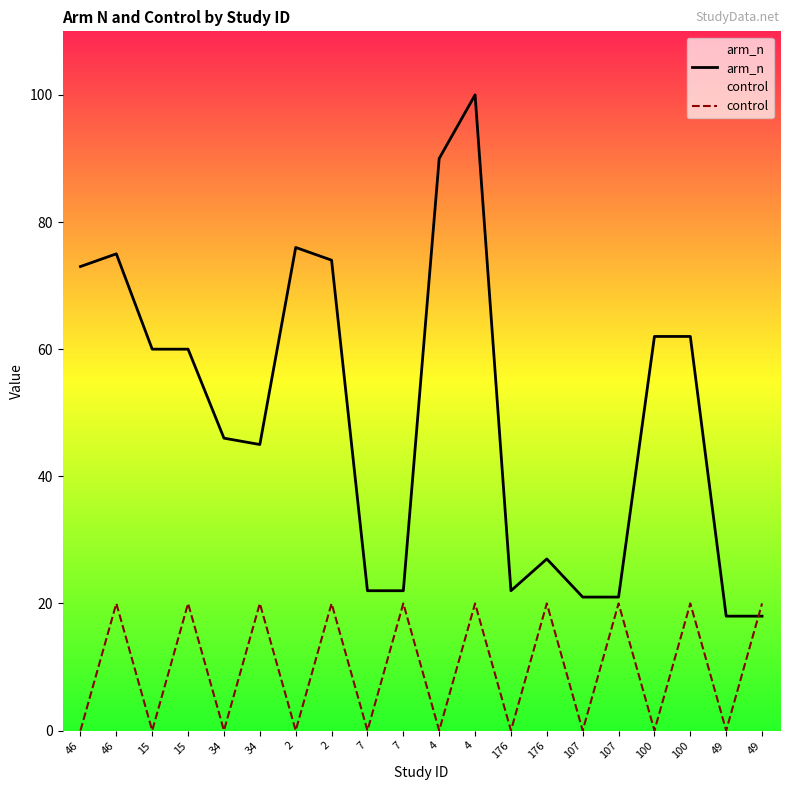

After their last crossing, which series has the higher values: arm_n or control?

control